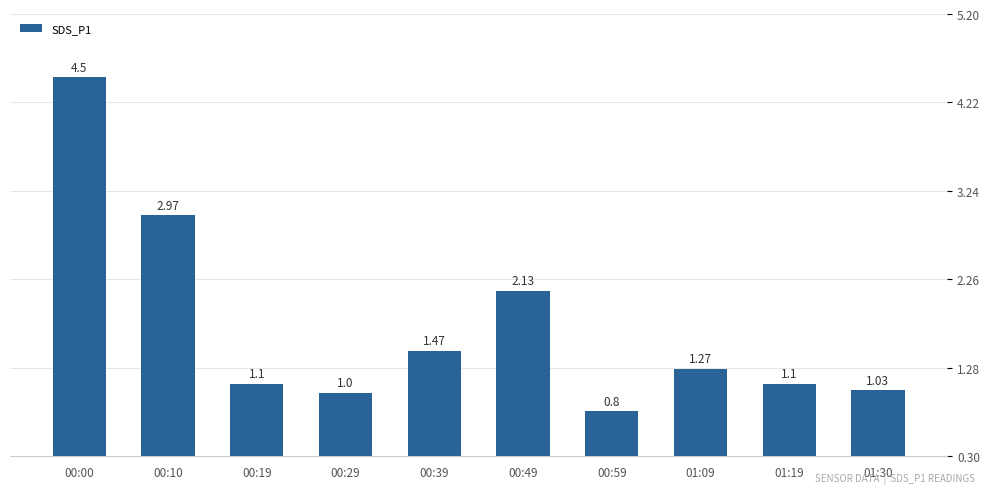

What is the sum of the values at 00:00 and 00:59?

5.3